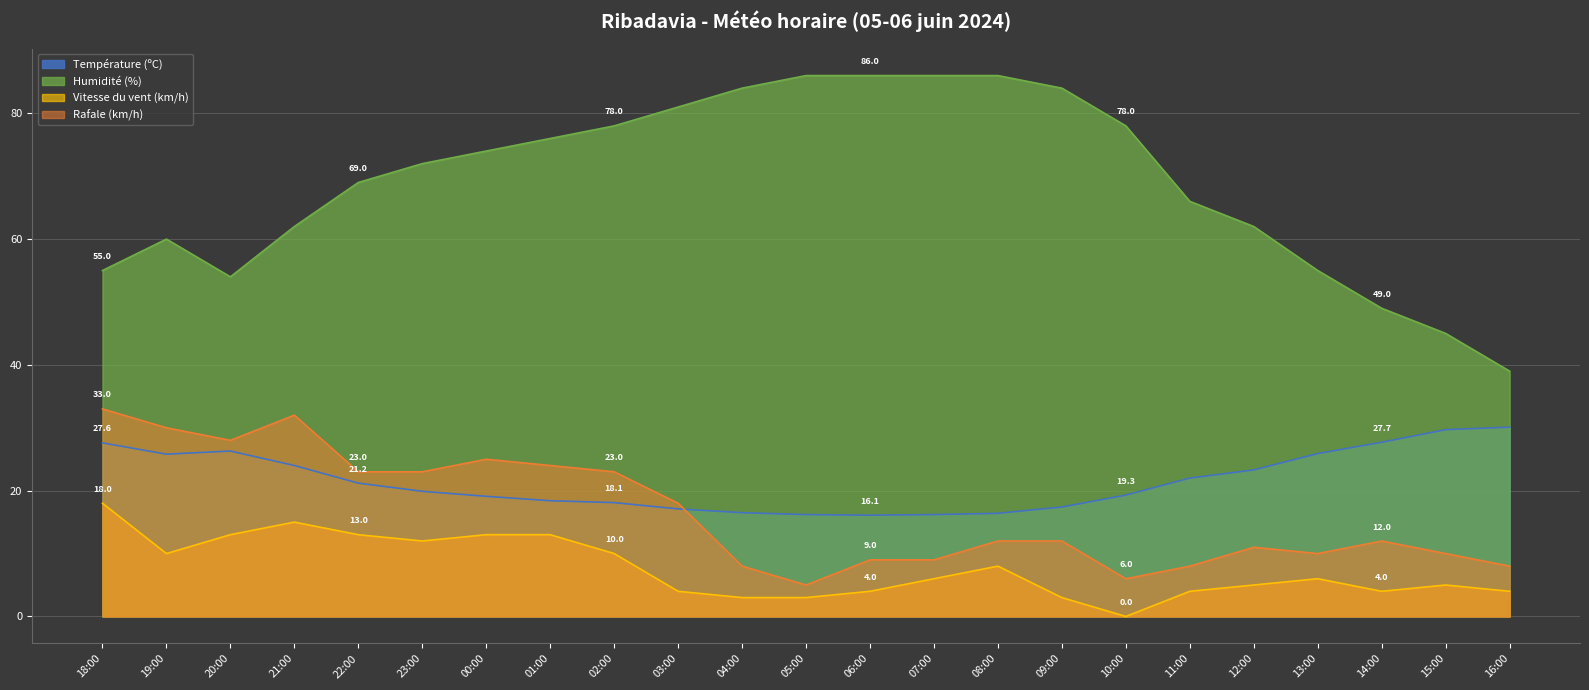

What is the approximate value of Humidité (%) at 21:00?

62.0